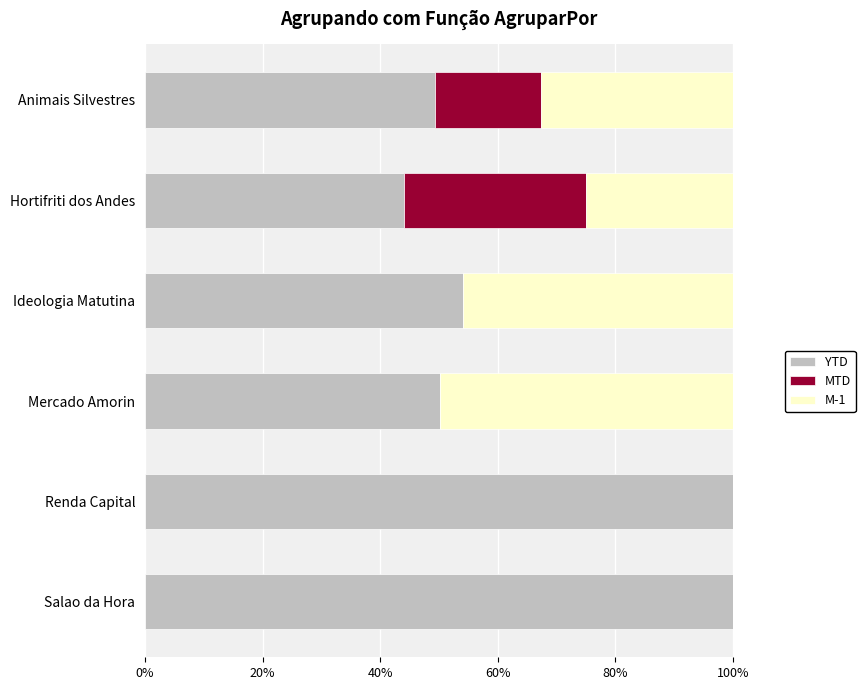

The value of YTD at Salao da Hora is 100.0. True or false?

True